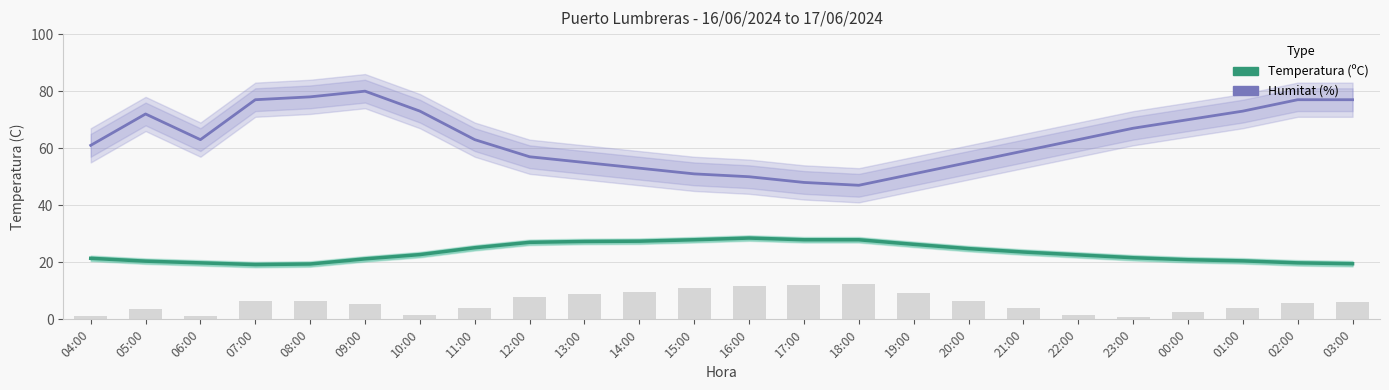

At which category is the sum across all series the highest?

09:00